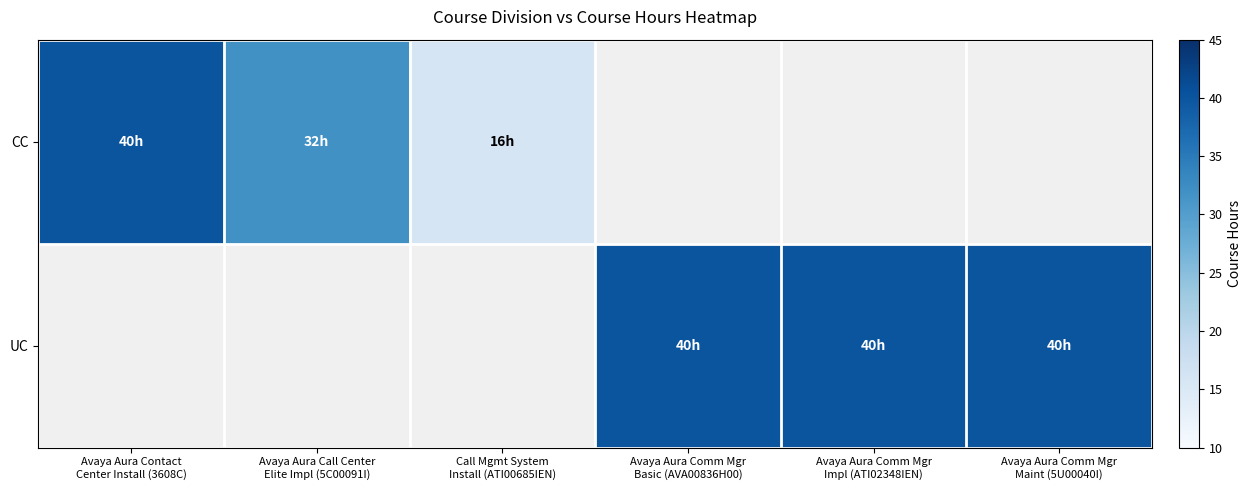

Rank the series by their average value, from highest to lowest.

CC, UC